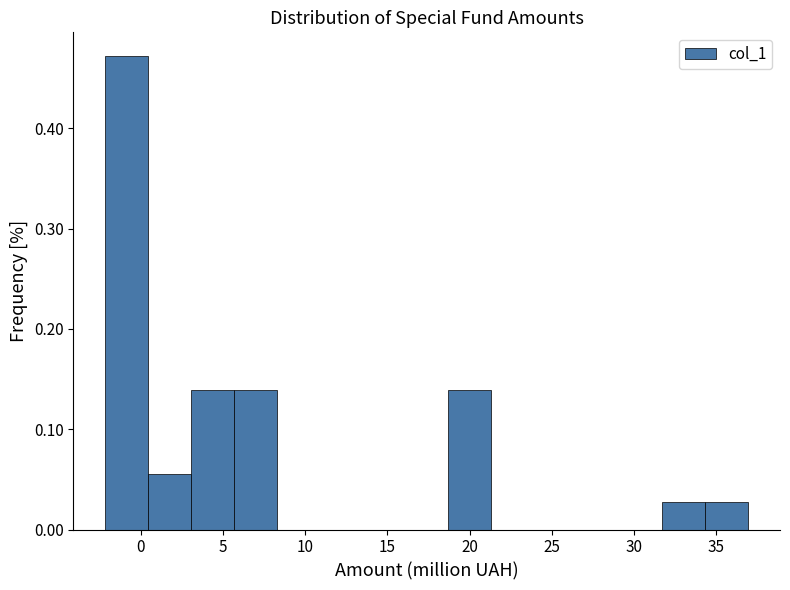

Reading left to right, list every bar in this chart as the range it spans on the x-axis followed by its height. Neither the bar edges nor the heights are printed on the chart, so give them approximately, as read against the axes.

-2.0 to 0.5: 0.47
0.5 to 3.0: 0.06
3.0 to 5.5: 0.14
5.5 to 8.5: 0.14
8.5 to 11.0: 0
11.0 to 13.5: 0
13.5 to 16.0: 0
16.0 to 18.5: 0
18.5 to 21.5: 0.14
21.5 to 24.0: 0
24.0 to 26.5: 0
26.5 to 29.0: 0
29.0 to 31.5: 0
31.5 to 34.5: 0.03
34.5 to 37.0: 0.03